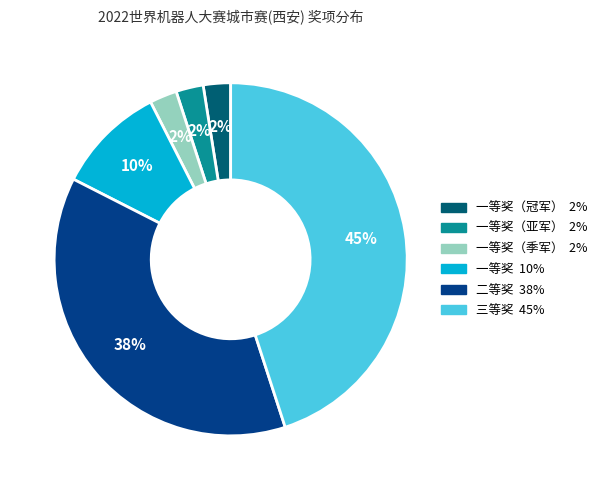

To the nearest percent, what is the average slice percentage?

17%